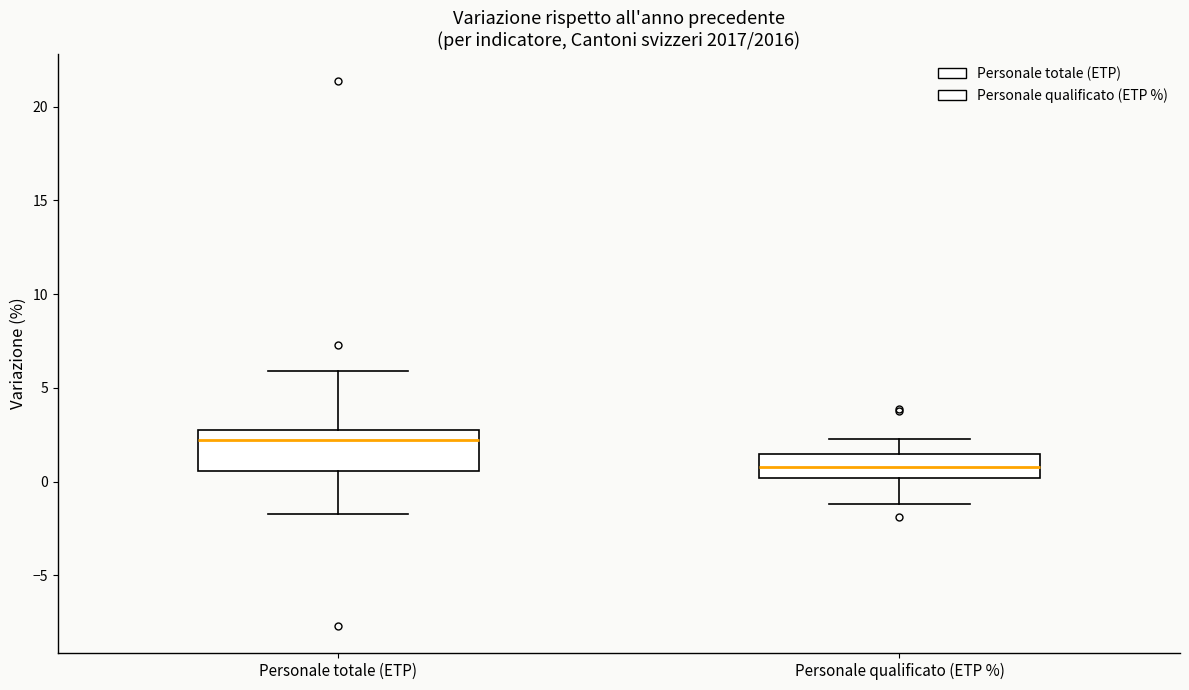

Which box has the highest median line?

Personale totale (ETP)